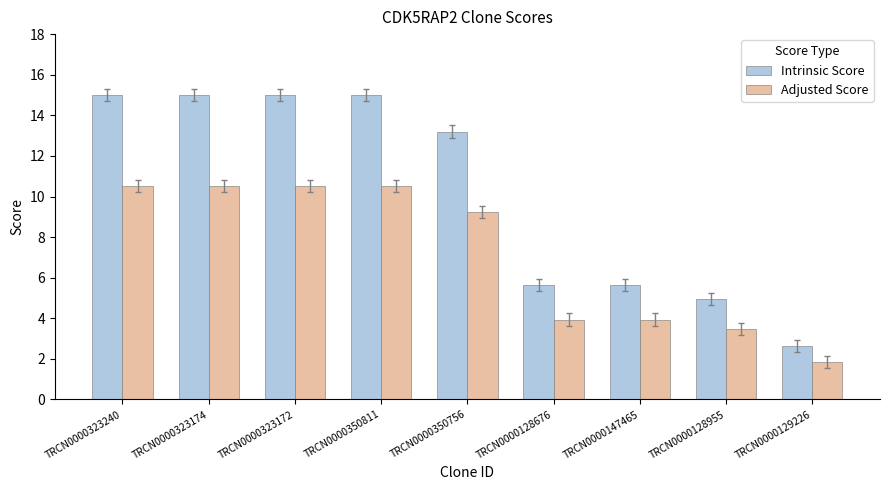

What position from the right is TRCN0000128676?

4